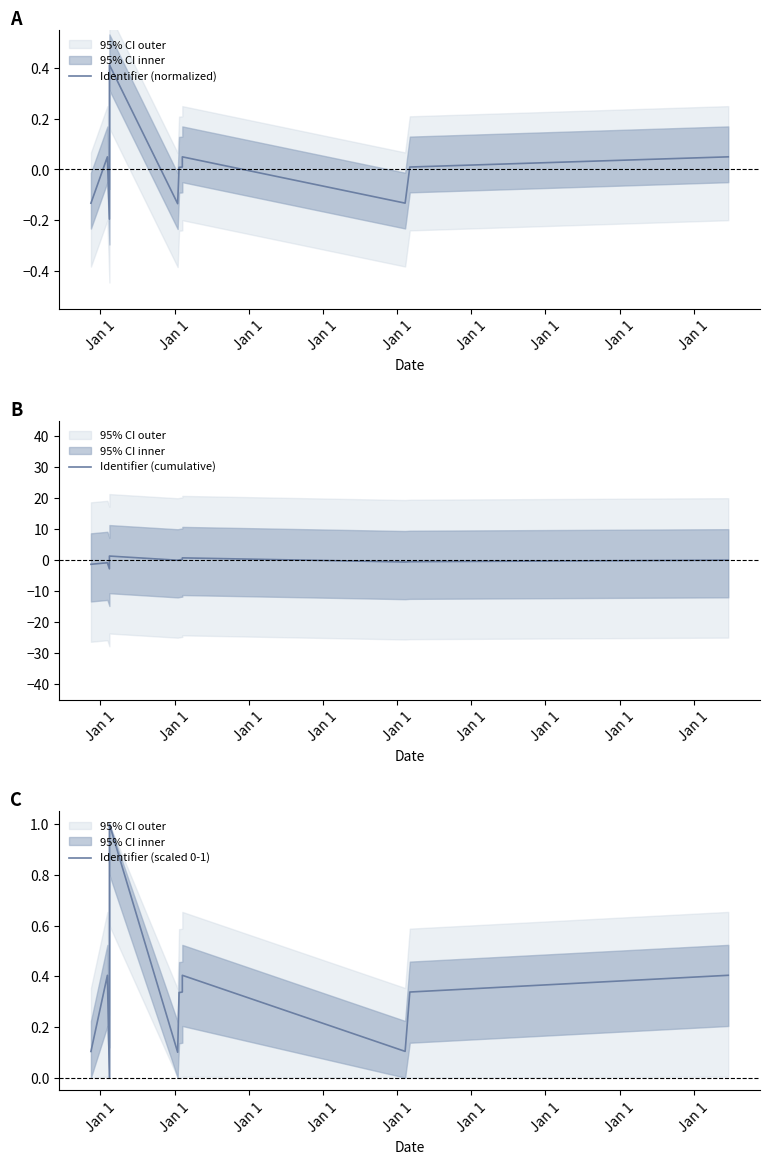

Is the value of Identifier (scaled 0-1) at Jan 1 greater than the value of Identifier (cumulative) at Jan 1?

Yes